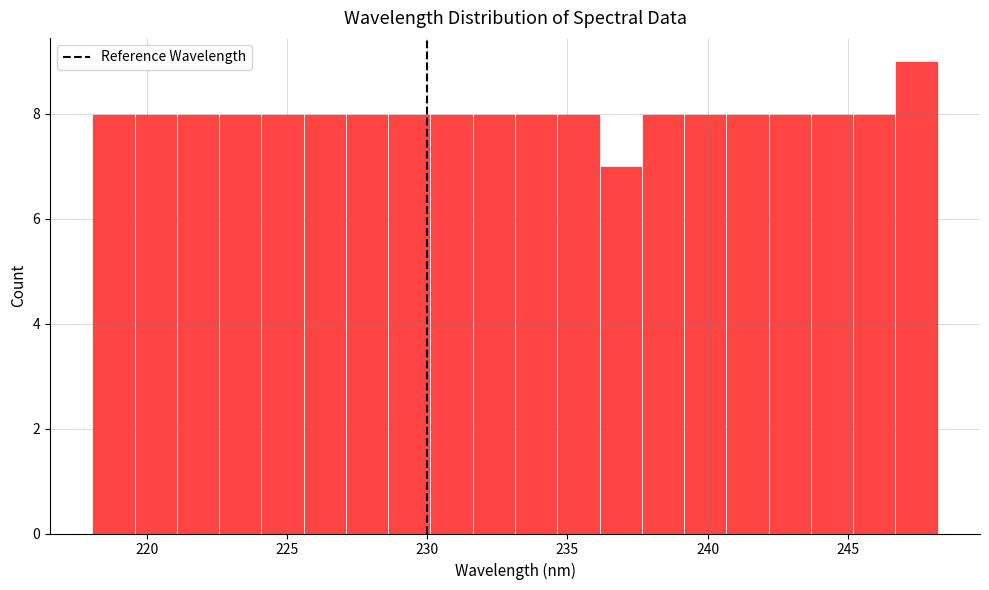

Around what value on the x-axis is the tallest bar? Give the approximate position of its centre, as read against the axis.

247.5